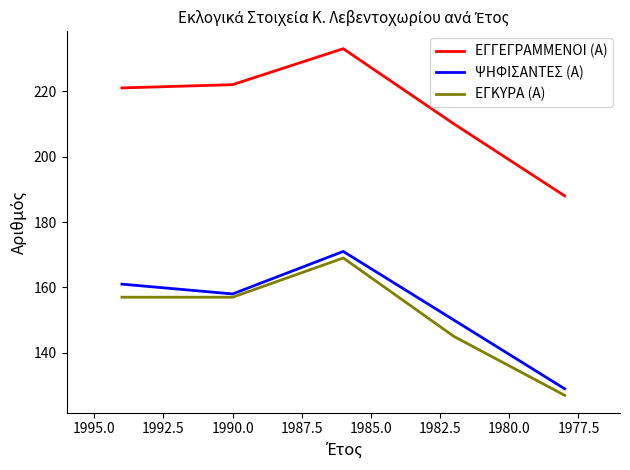

What is the lowest value of the ΕΓΚΥΡΑ (Α) series?

127